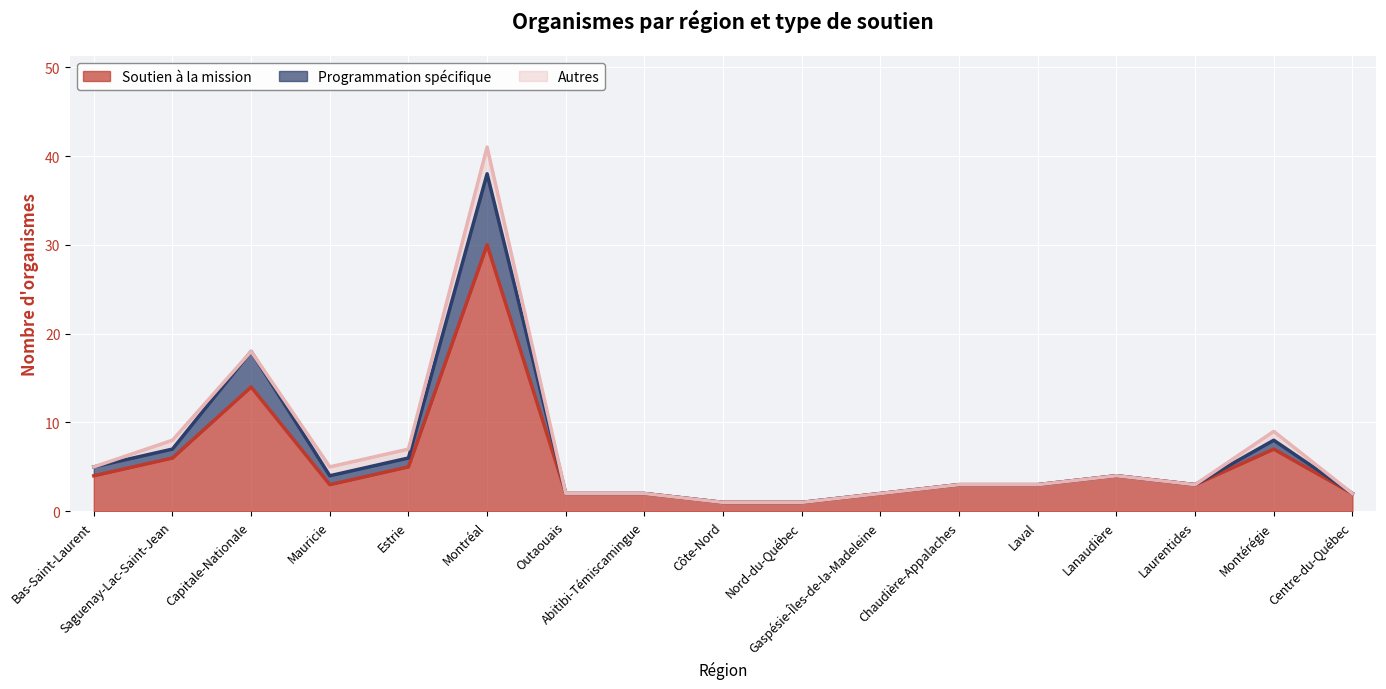

At which label does Soutien à la mission reach its peak?

Montréal